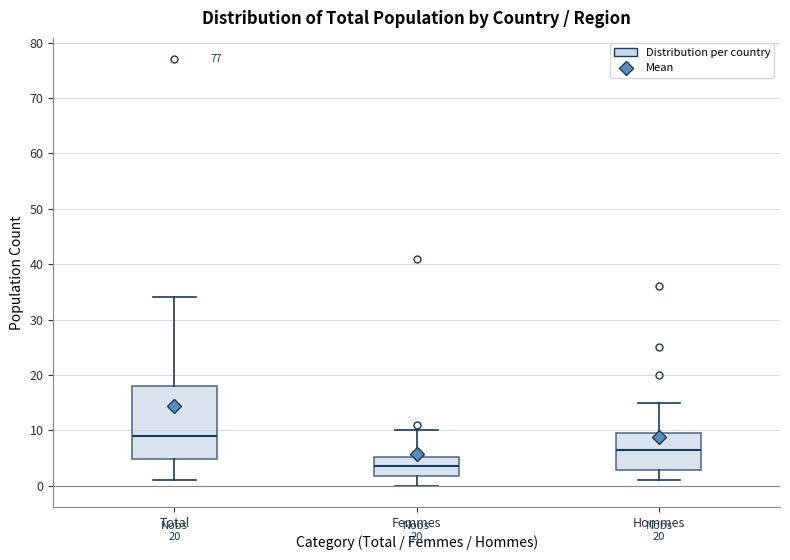

Which box is the tallest, from its lower edge to its upper edge?

Total